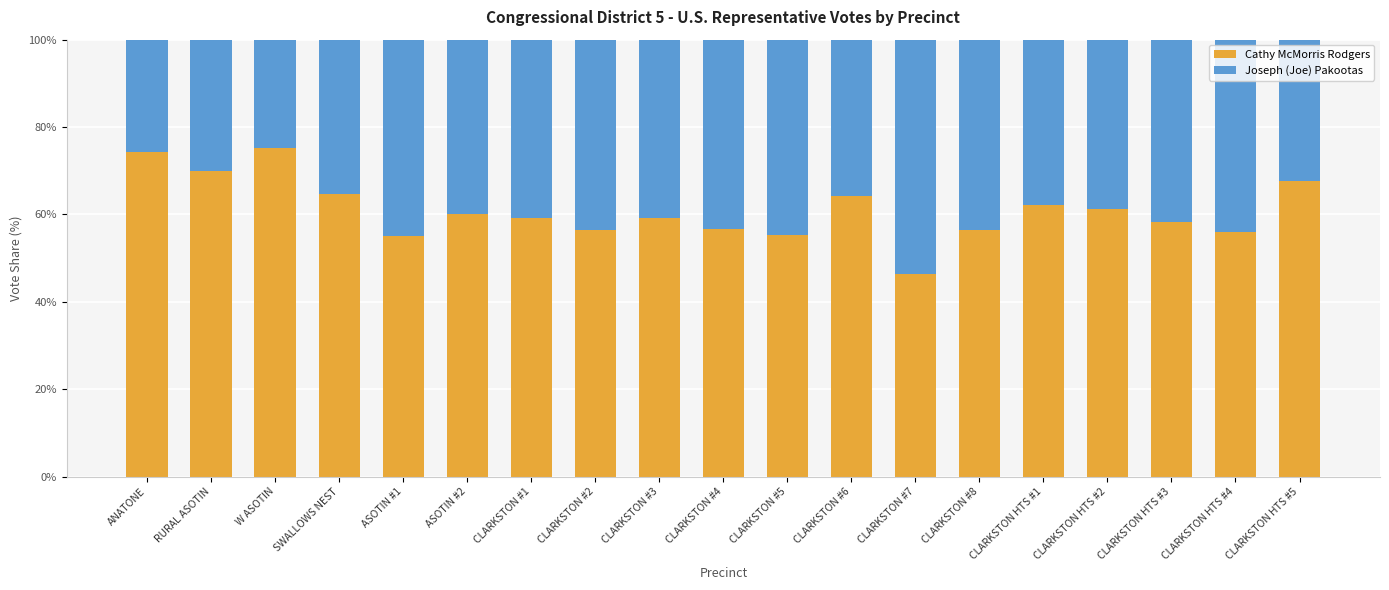

Is it true that Cathy McMorris Rodgers equals 92.0 at CLARKSTON #3?

False